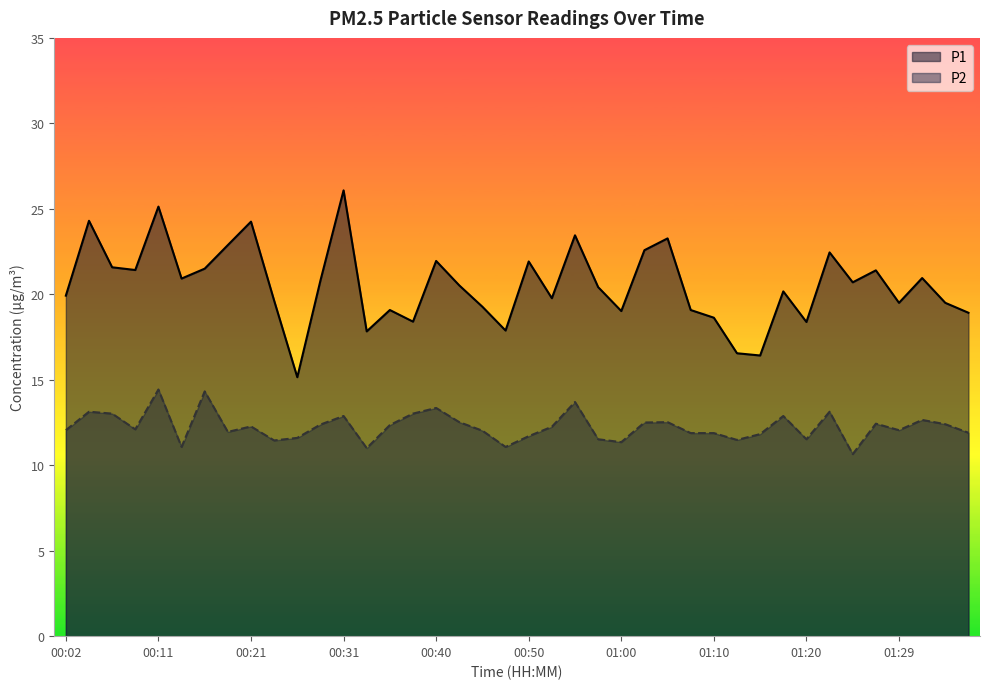

What is the label of the 18th point from the right?

00:55